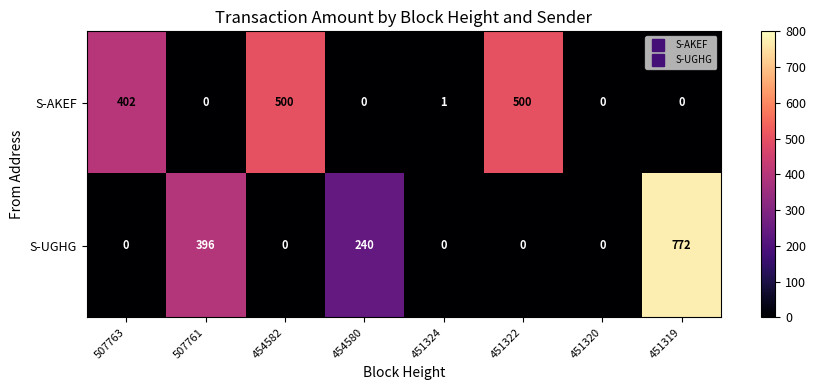

What is the maximum value shown in the chart?

772